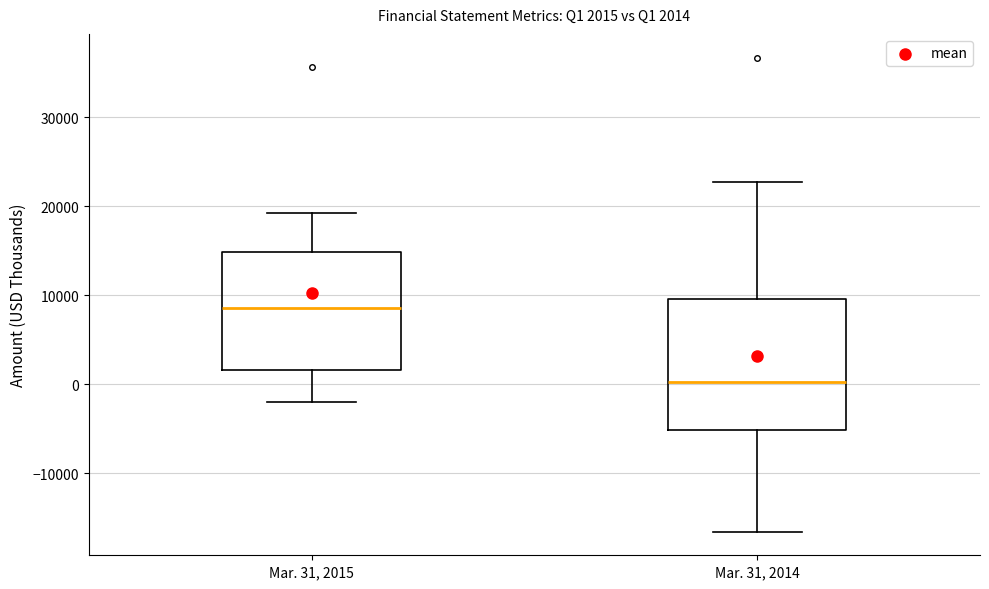

Which box has the lowest median line?

Mar. 31, 2014